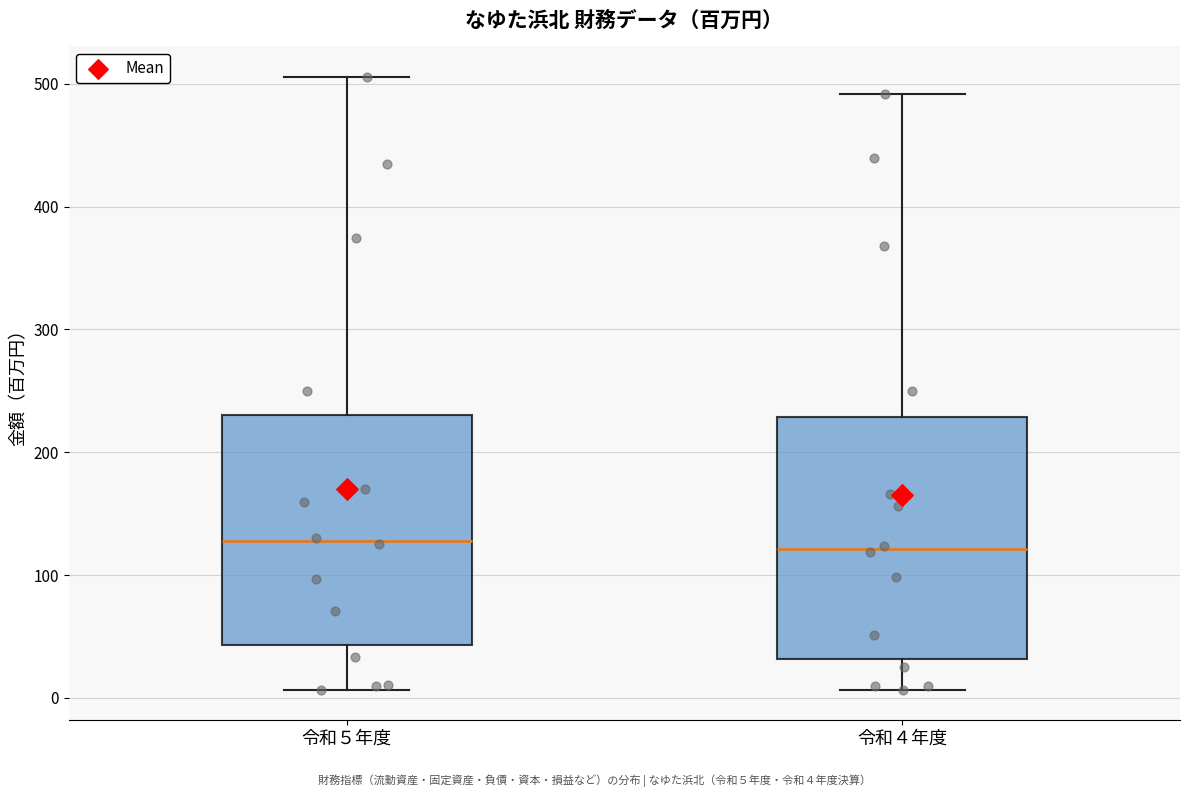

Where is the upper edge of the box for 令和５年度 on the y-axis? The values are not printed on the chart, so give them approximately, as read against the axis.

230